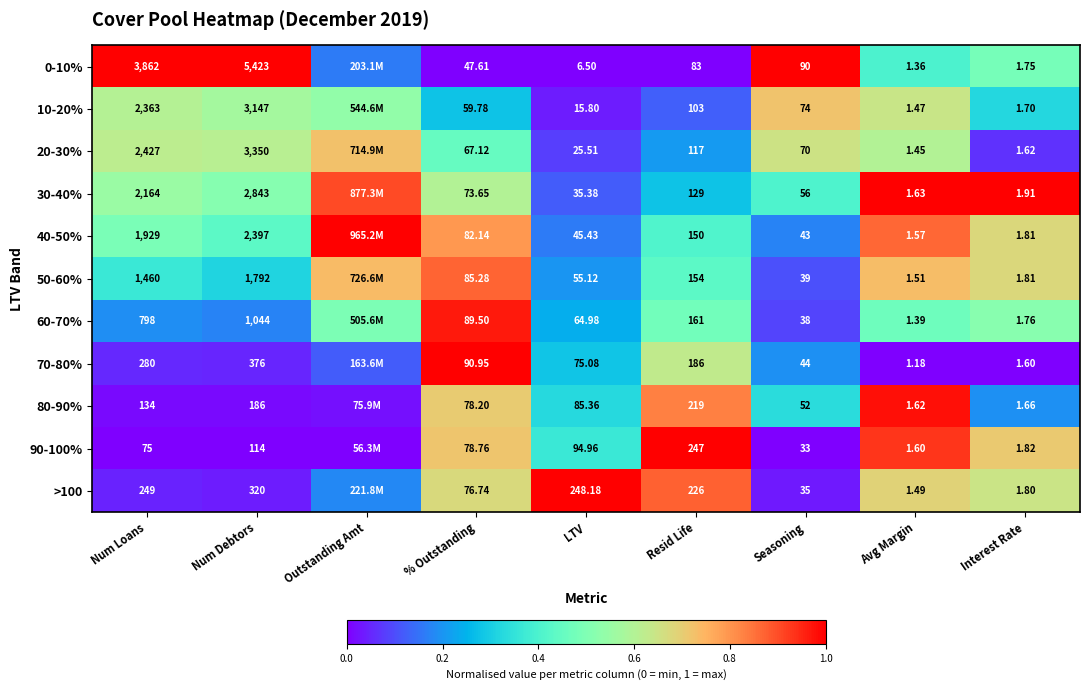

Is the value of 40-50% at Interest Rate greater than the value of 70-80% at % Outstanding?

No